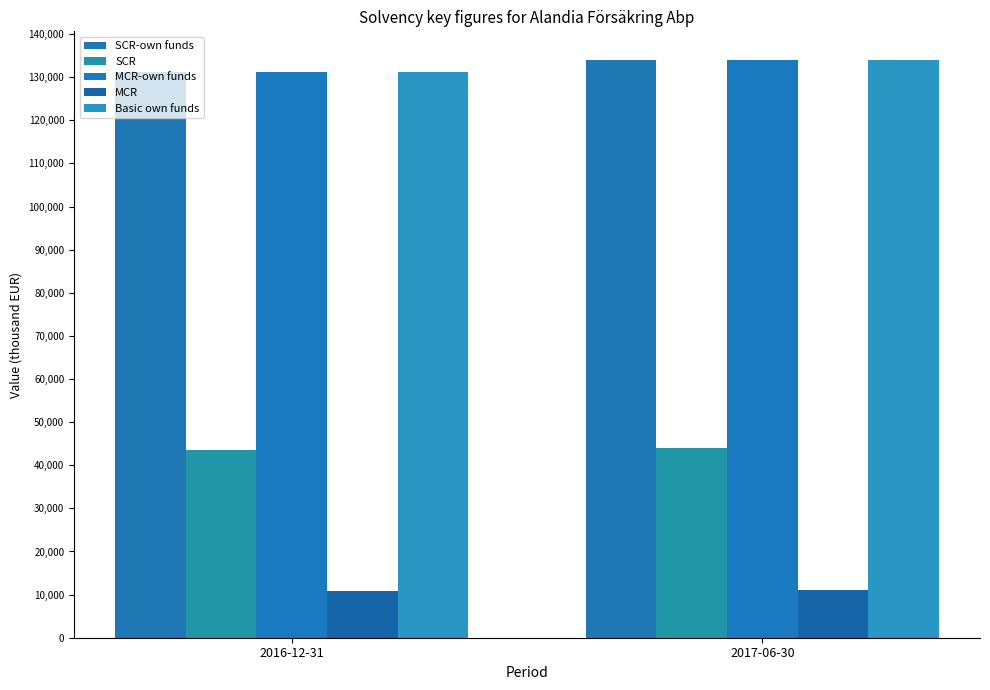

What is the average value of the Basic own funds series?

132531.9